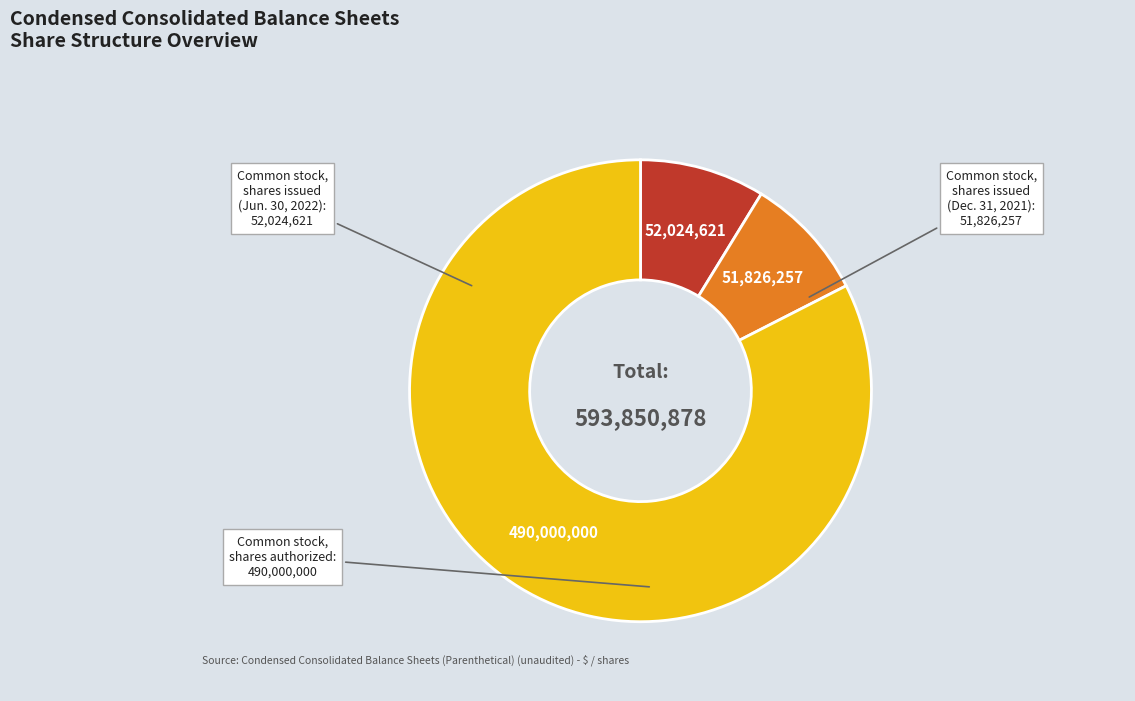

Is there a majority slice in this chart?

Yes